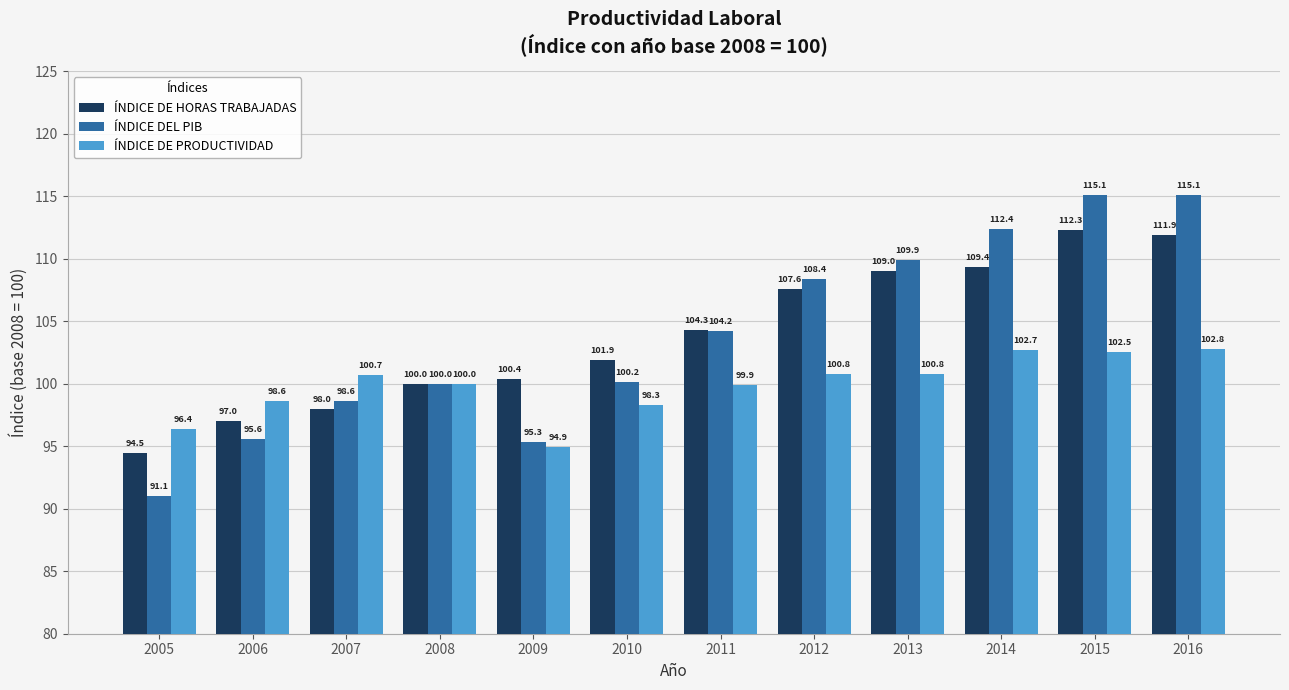

Are the bars horizontal?

No